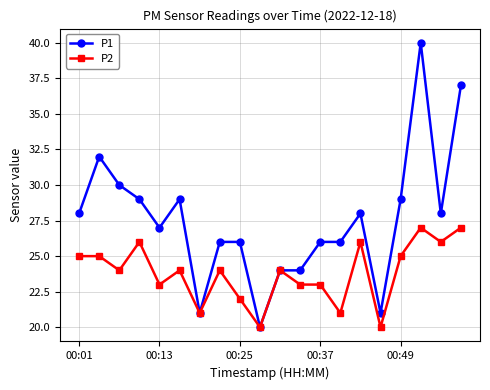

Rank the series by their average value, from lowest to highest.

P2, P1